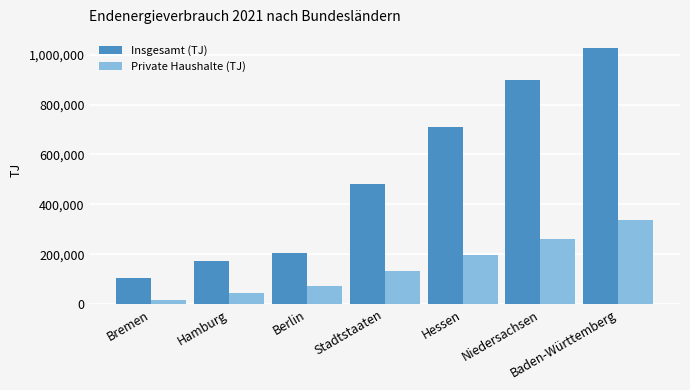

What position from the right is Stadtstaaten?

4